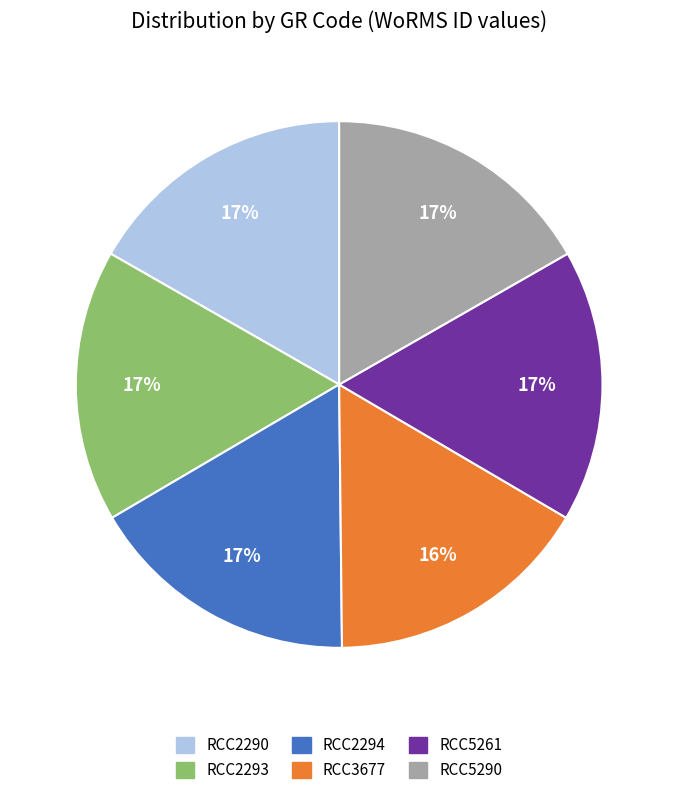

To the nearest percent, what is the average slice percentage?

17%